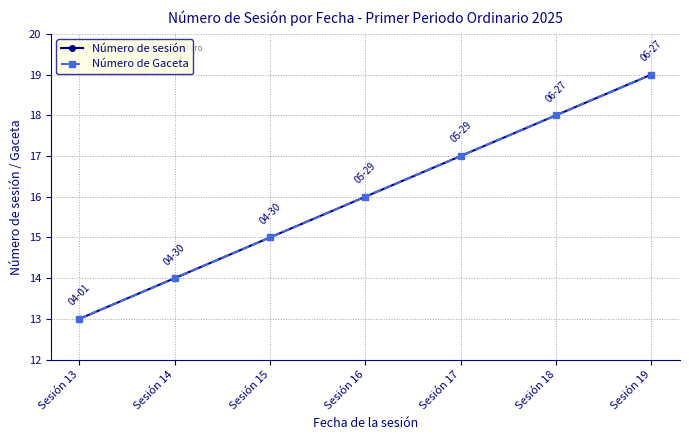

Does the chart have visible grid lines?

Yes